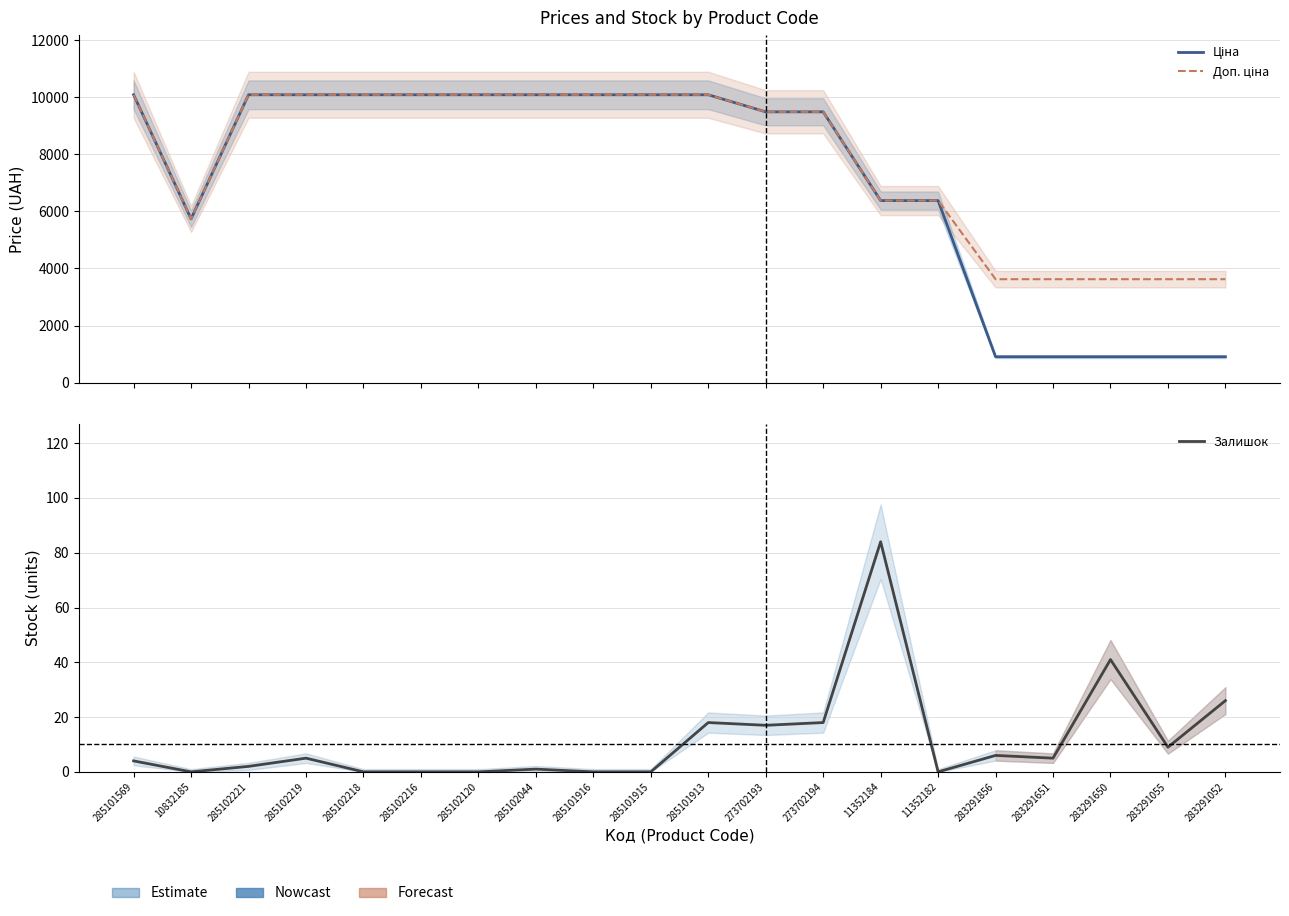

Which series has the widest spread of values?

Ціна